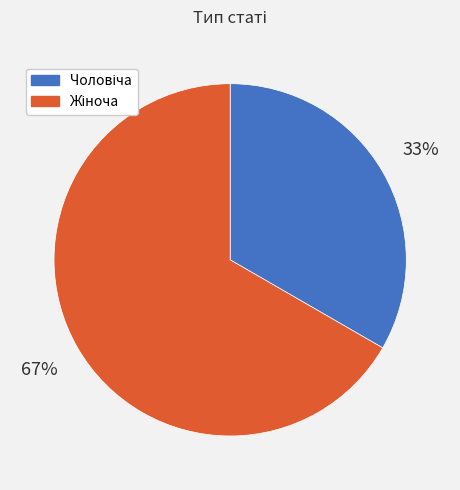

Is there a majority slice in this chart?

Yes